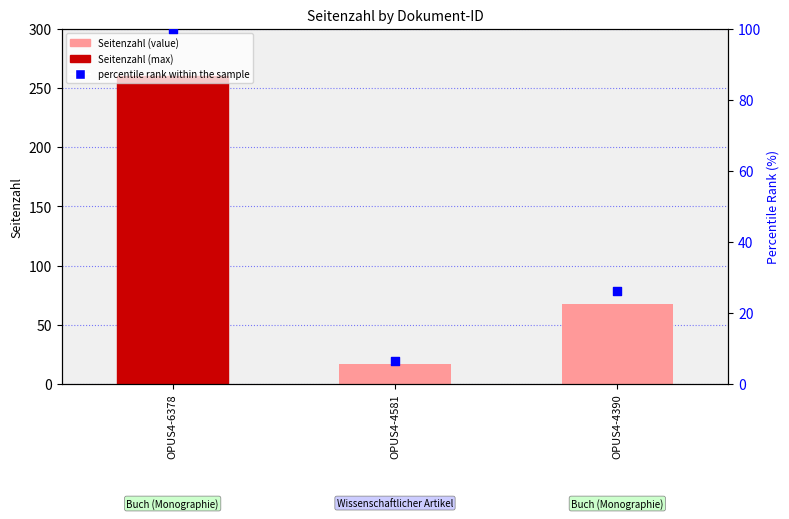

Which series contains the highest Y value?

Seitenzahl